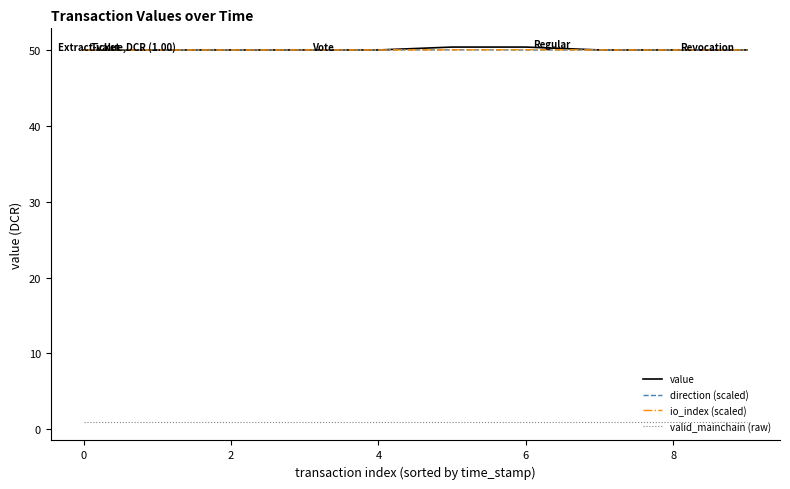

True or false: io_index (scaled) and valid_mainchain (raw) cross at least once.

False